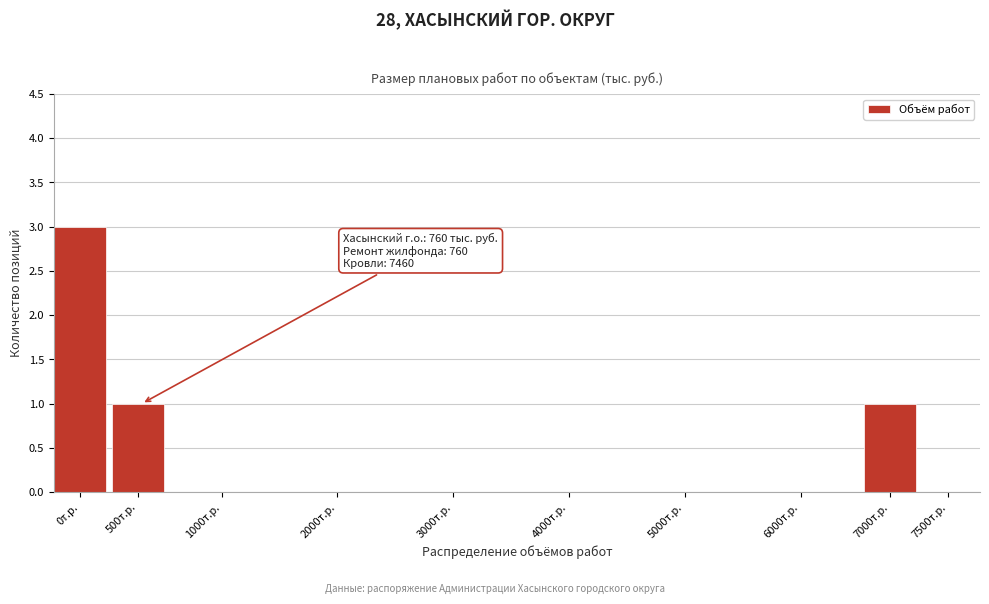

Reading left to right, transcribe all the data shown in this chart.

0т.р.=3	500т.р.=1	1000т.р.=0	2000т.р.=0	3000т.р.=0	4000т.р.=0	5000т.р.=0	6000т.р.=0	7000т.р.=1	7500т.р.=0